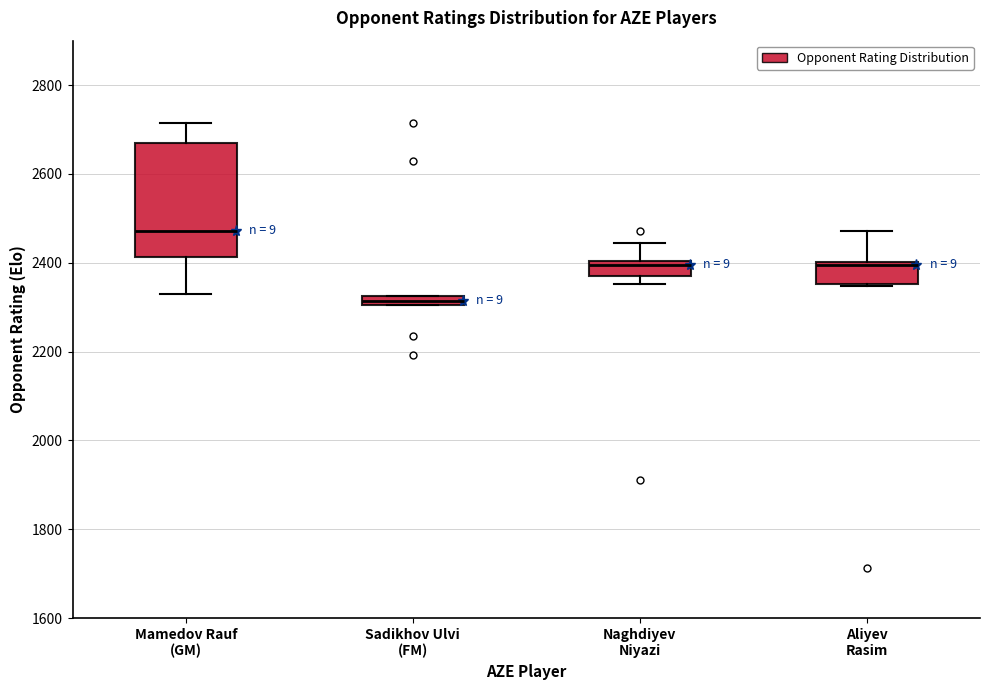

Comparing the boxes themselves (not the whiskers), which one is the tallest?

Mamedov Rauf (GM)